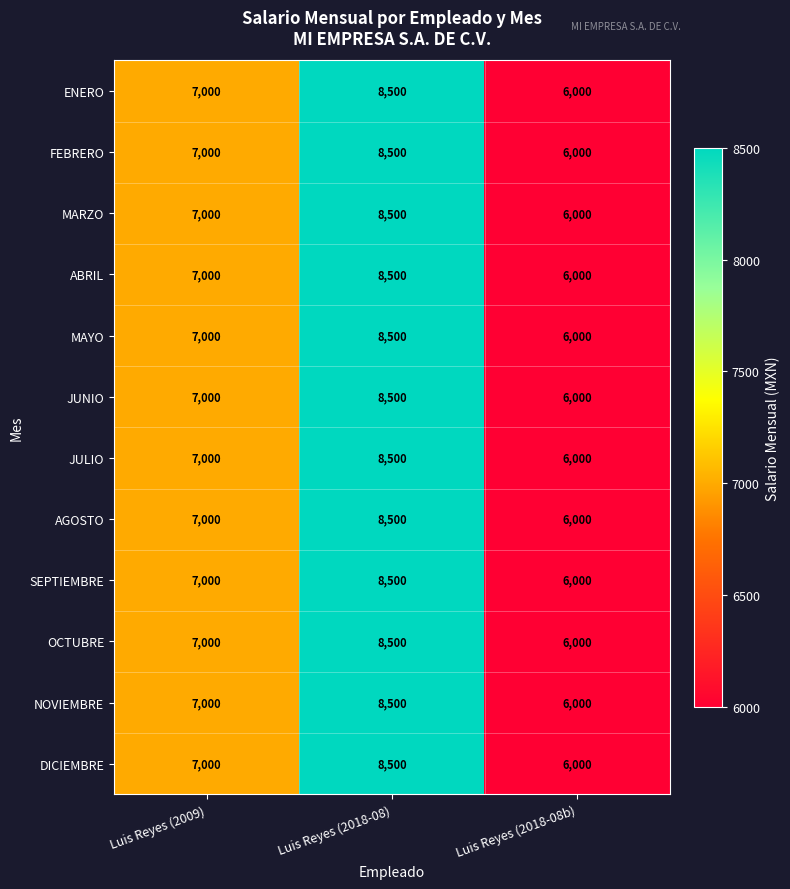

The value of ABRIL at Luis Reyes (2018-08b) is 6000. True or false?

True